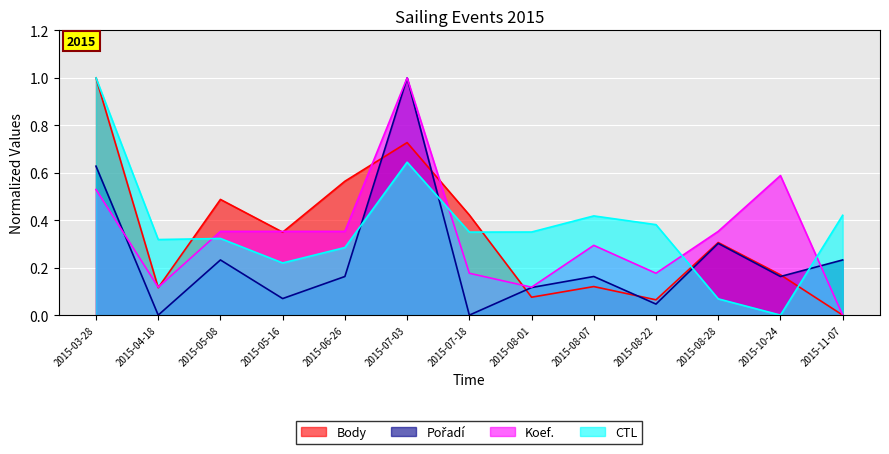

What value does the CTL series have at 2015-08-07?

0.4